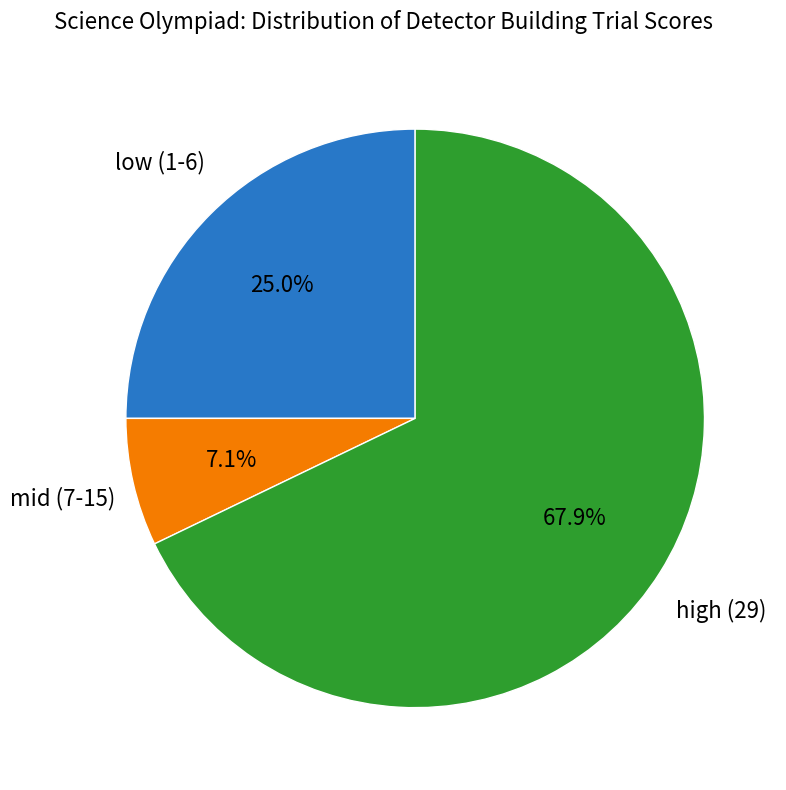

Is there a majority slice in this chart?

Yes